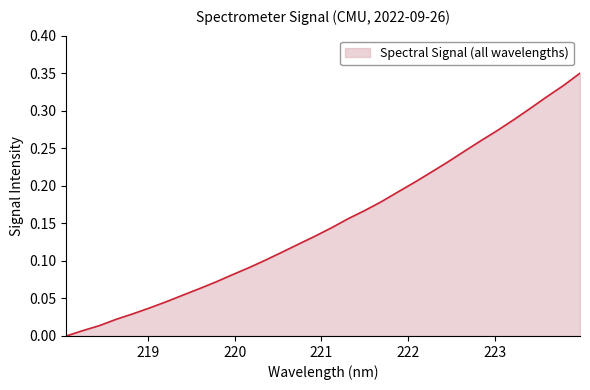

What is the greatest value displayed?

0.3